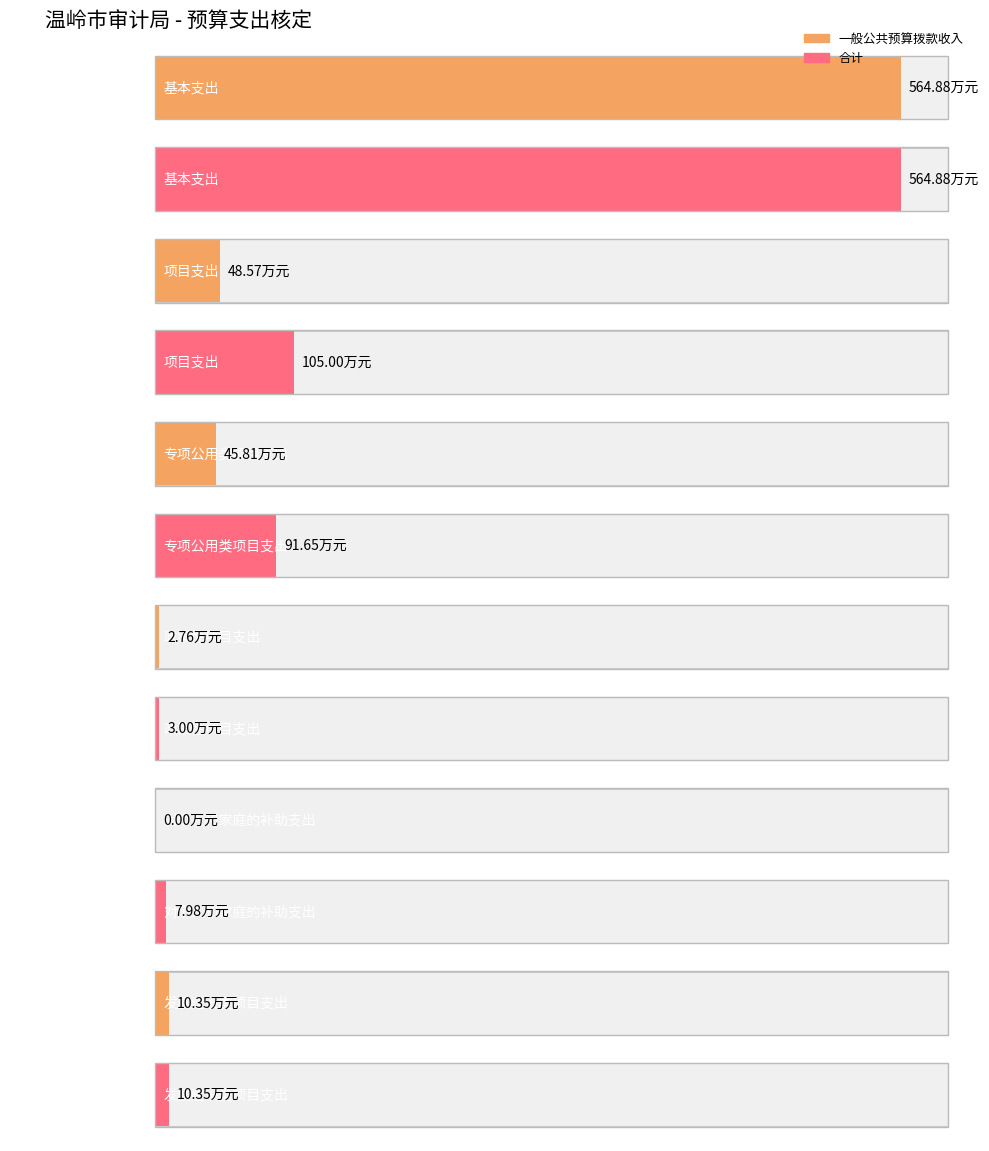

Is it true that 合计 equals 103500.0 at 发展建设类项目支出?

True